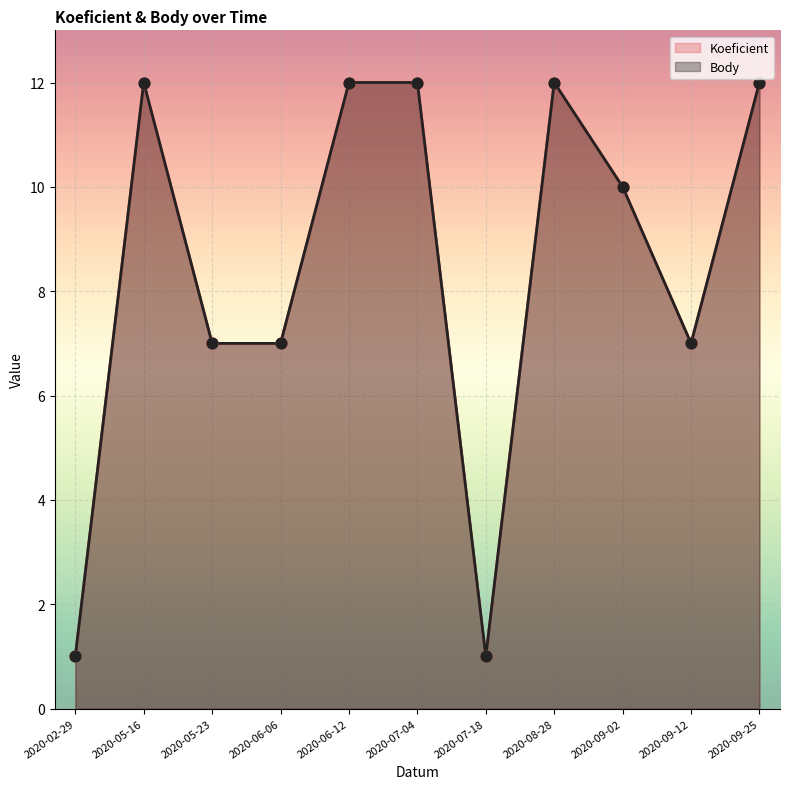

Which series contains the lowest Y value?

Koeficient